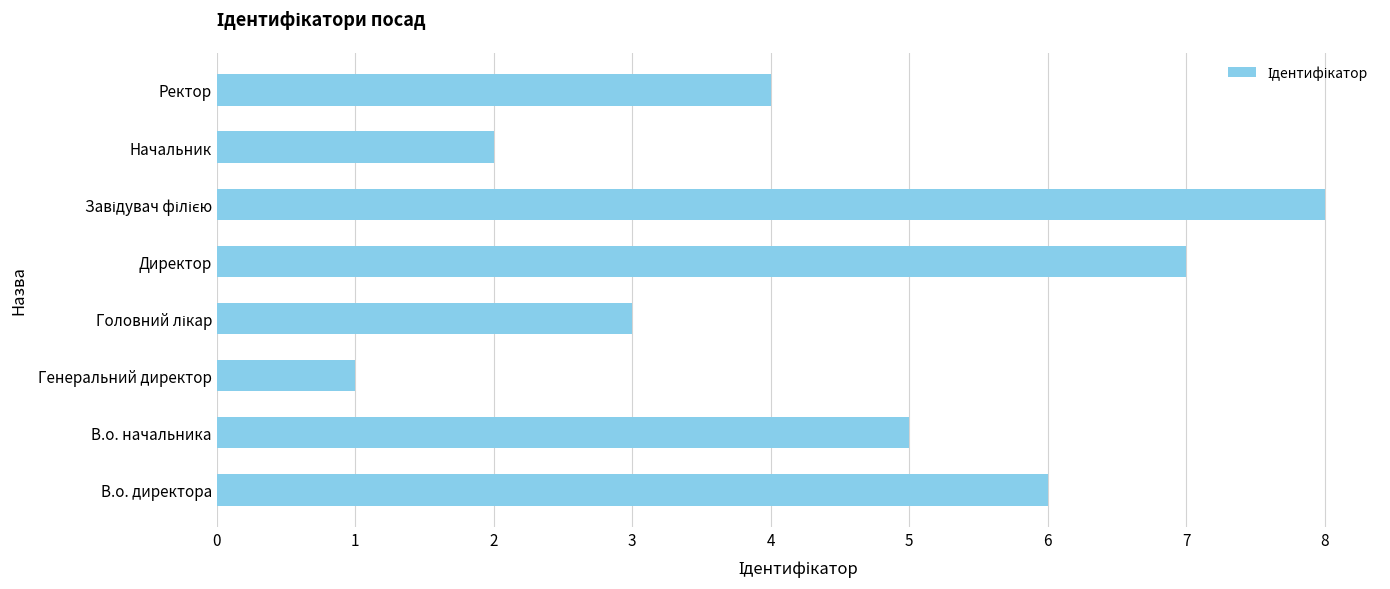

Reading bottom to top, list all the values displayed in this chart.

6	5	1	3	7	8	2	4